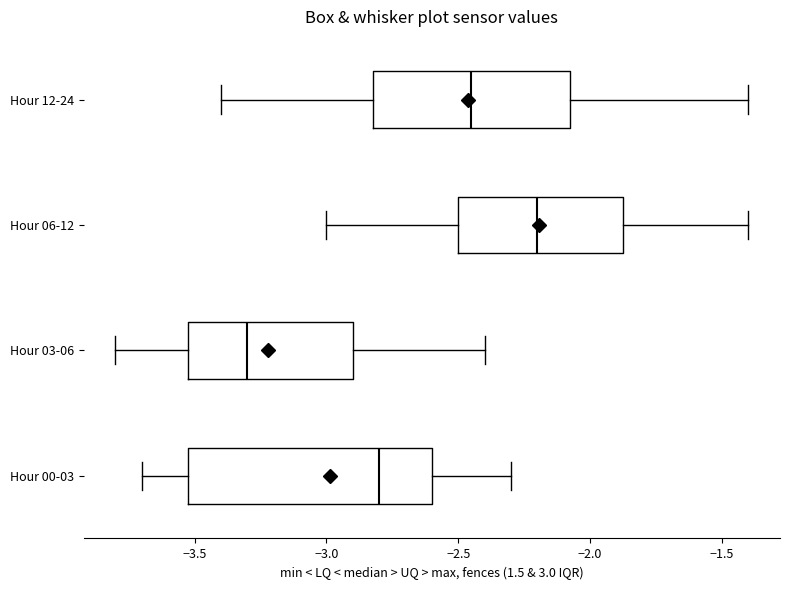

Which box has the furthest to the right median line?

Hour 06-12